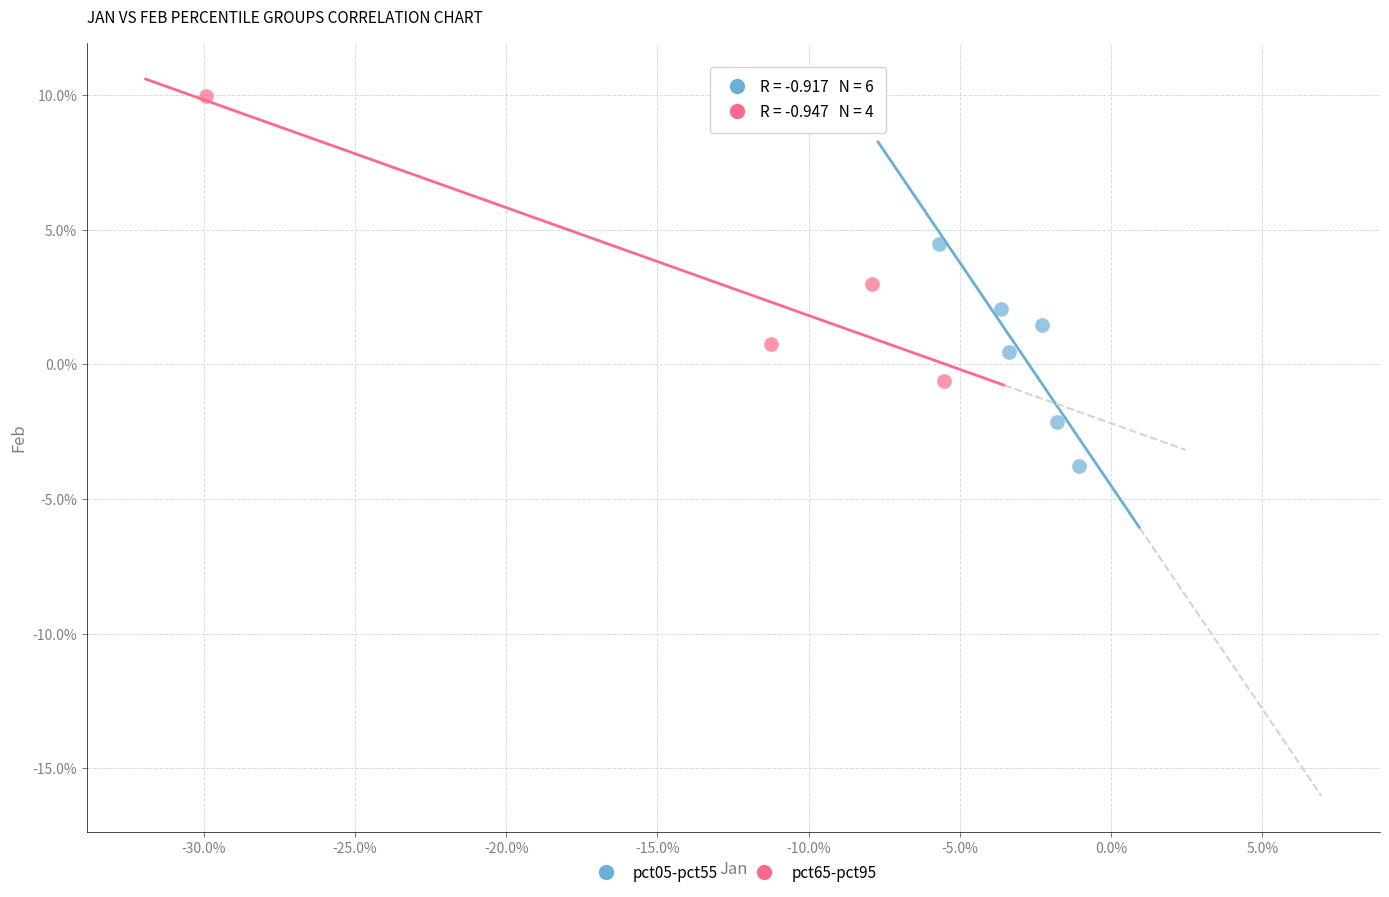

Which series has the largest Y range (max minus min)?

pct65-pct95